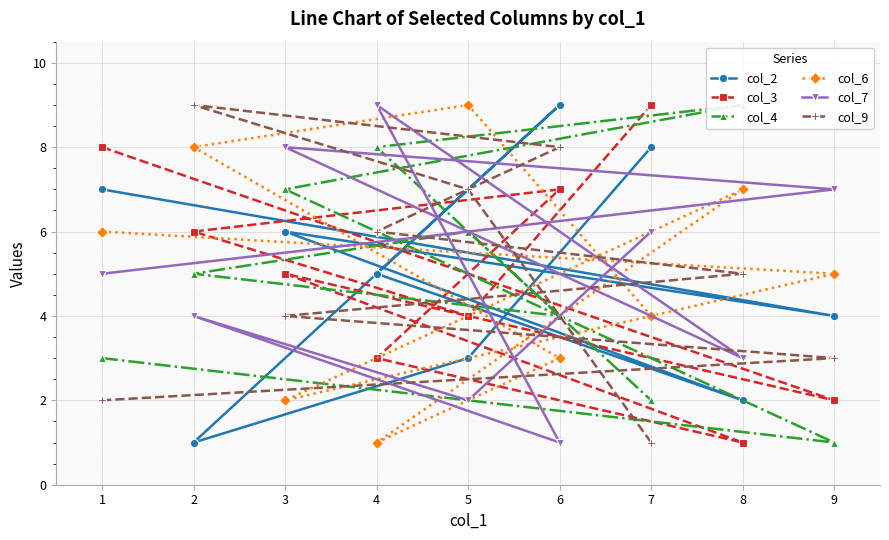

Where does the col_2 series first go above 5?

1